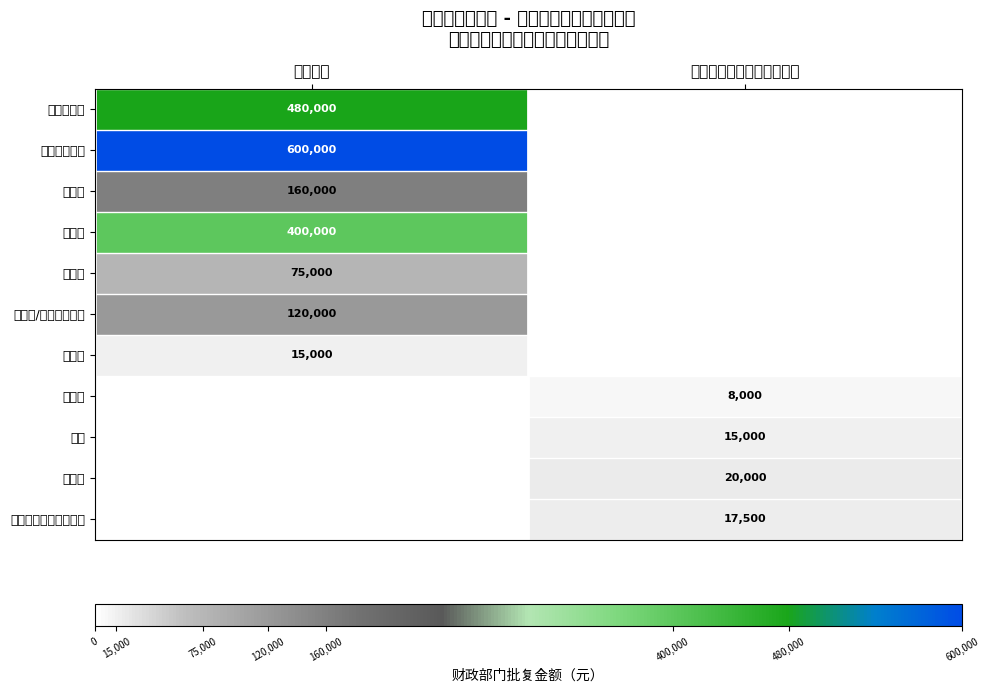

The value of 复印机 at 通用设备 is 589740. True or false?

False